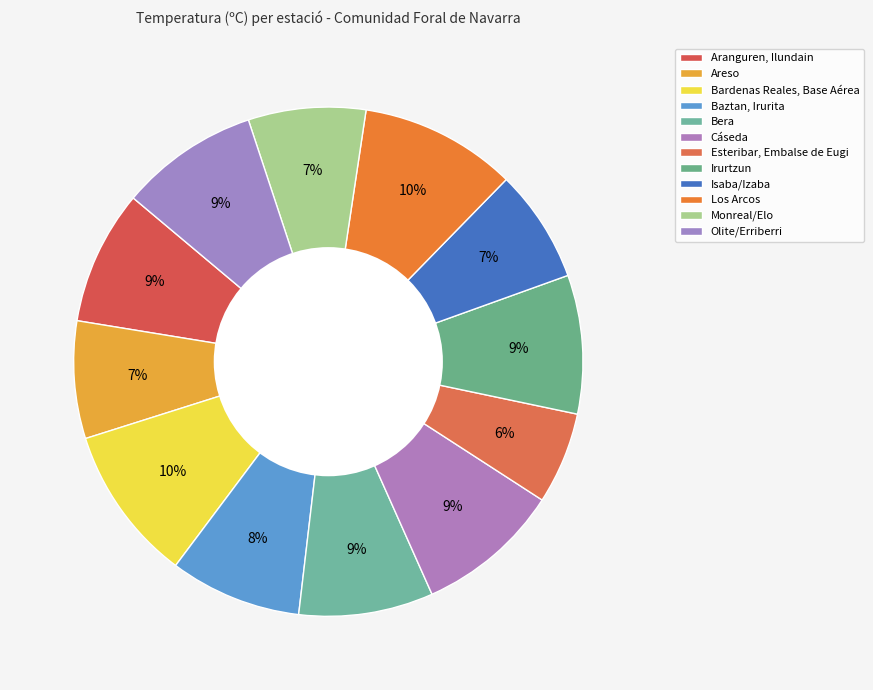

True or false: Olite/Erriberri accounts for 18% of the total.

False